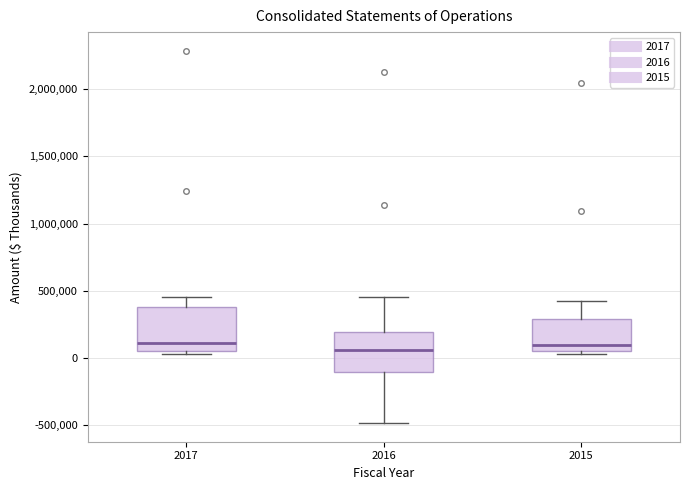

Reading left to right, read every box against the y-axis: the position of its median line, the range the box covers, and the ends of its whiskers. The values are not printed on the chart, so give them approximately, as read against the axis.

2017: median 100000, box 50000 to 400000, whiskers 50000 (just below the box's lower edge) to 450000
2016: median 50000, box -100000 to 200000, whiskers -500000 to 450000
2015: median 100000, box 50000 to 300000, whiskers 50000 (just below the box's lower edge) to 450000